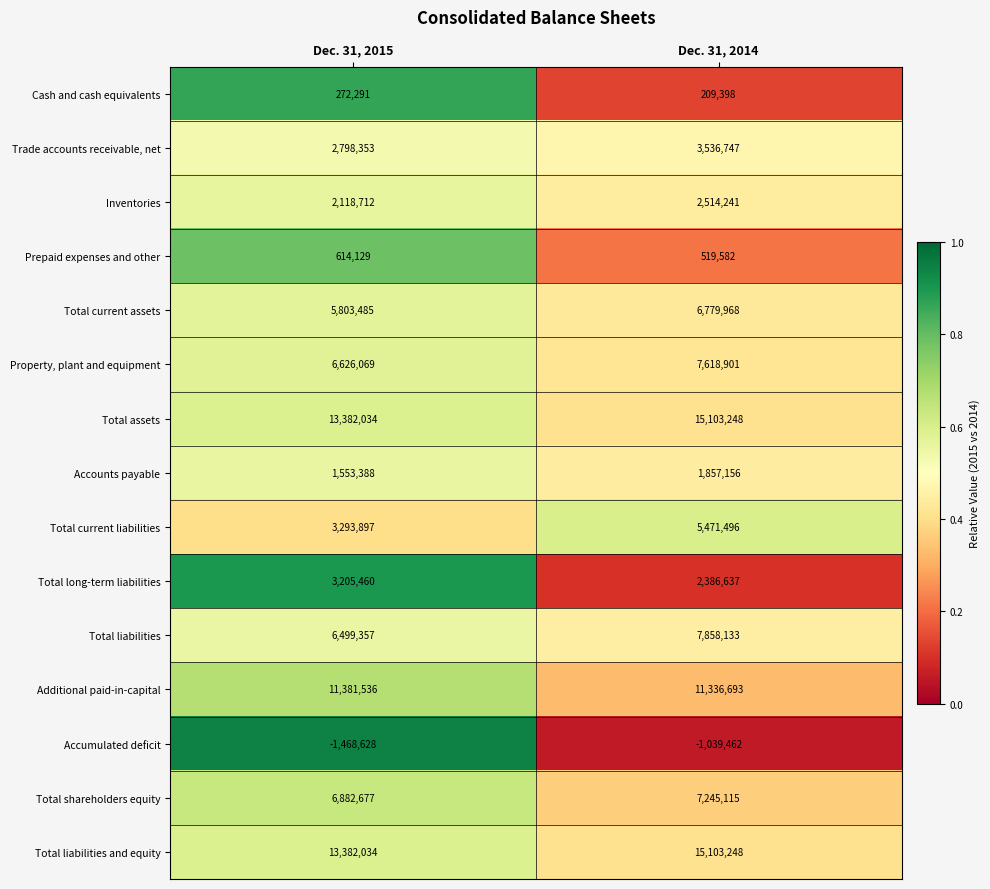

Reading left to right, transcribe all the data shown in this chart.

Cash and cash equivalents: 272291	209398
Trade accounts receivable, net: 2798353	3536747
Inventories: 2118712	2514241
Prepaid expenses and other: 614129	519582
Total current assets: 5803485	6779968
Property, plant and equipment: 6626069	7618901
Total assets: 13382034	15103248
Accounts payable: 1553388	1857156
Total current liabilities: 3293897	5471496
Total long-term liabilities: 3205460	2386637
Total liabilities: 6499357	7858133
Additional paid-in-capital: 11381536	11336693
Accumulated deficit: -1468628	-1039462
Total shareholders equity: 6882677	7245115
Total liabilities and equity: 13382034	15103248